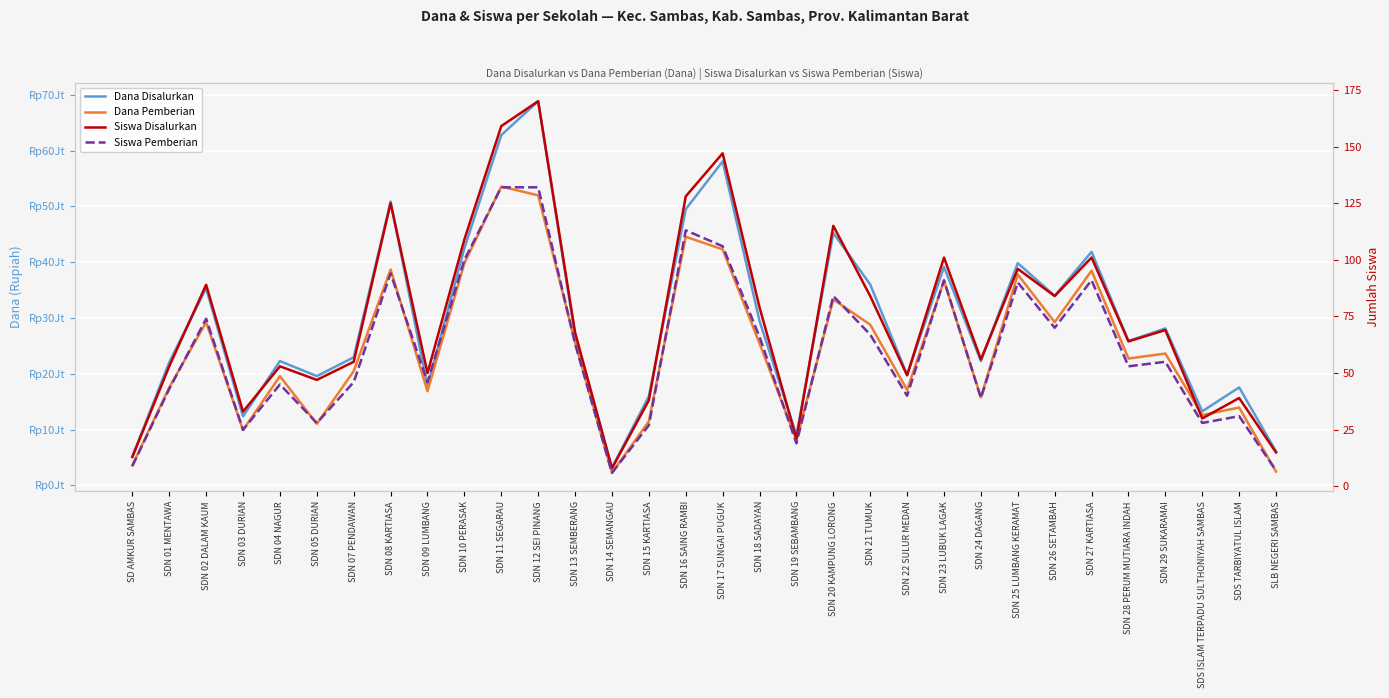

How many lines are shown in the chart?

4